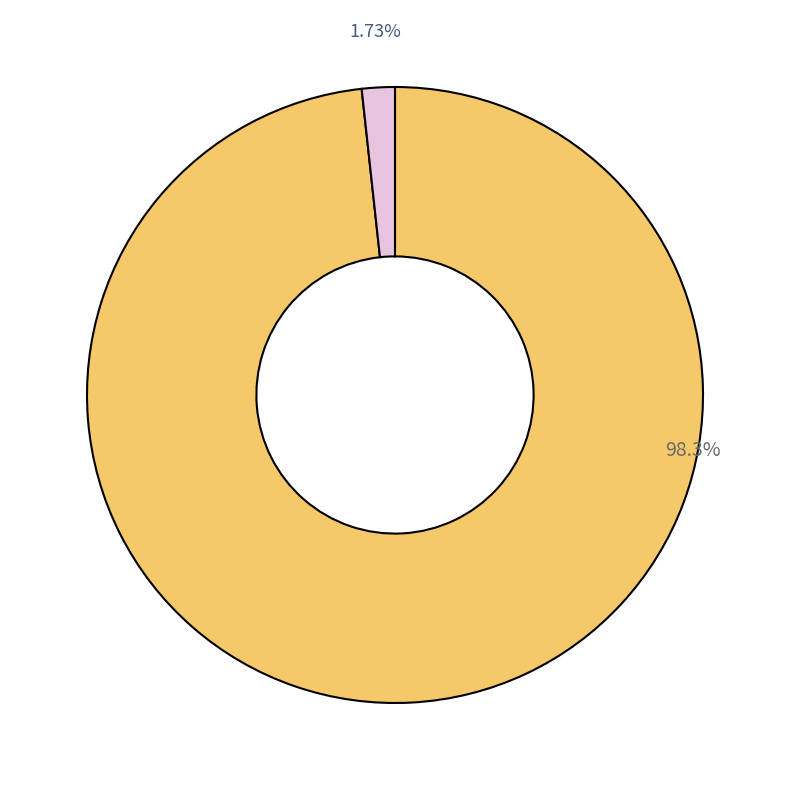

Is there any slice that represents more than half of the pie?

Yes